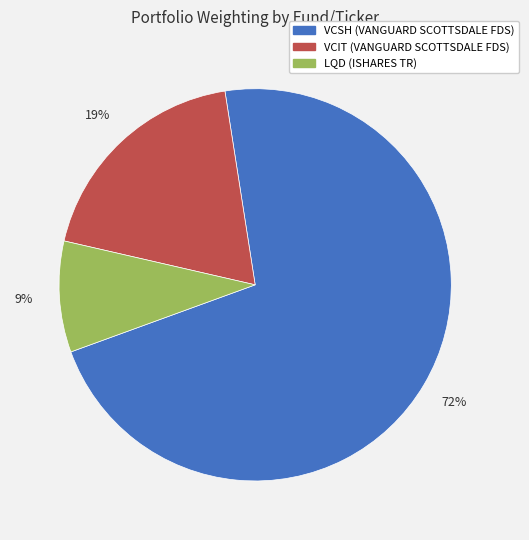

What is the largest slice in the pie chart?

VCSH (VANGUARD SCOTTSDALE FDS)